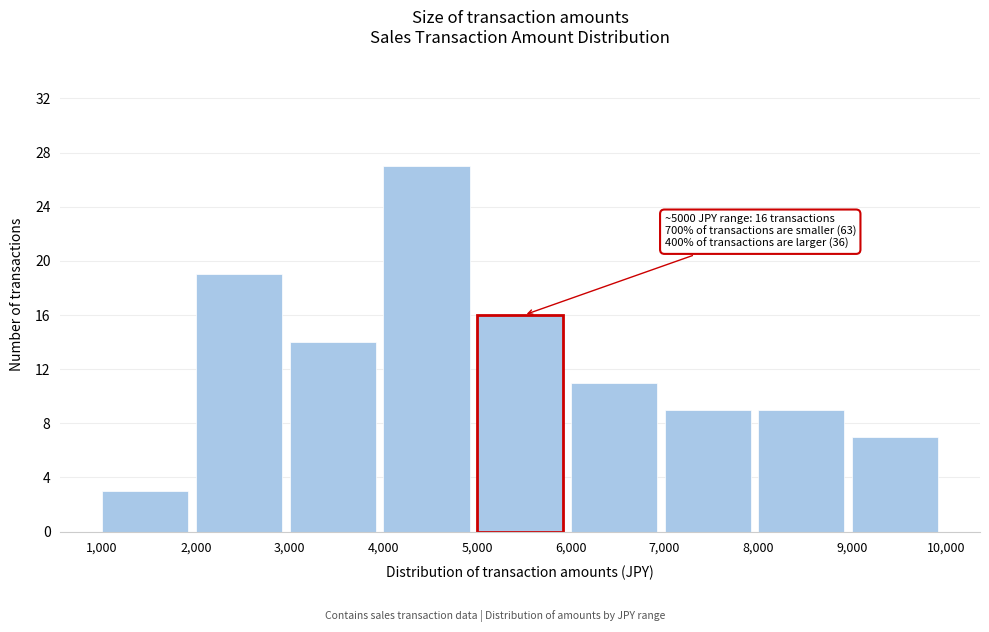

Which range on the x-axis has the tallest bar?

4,000 to 5,000